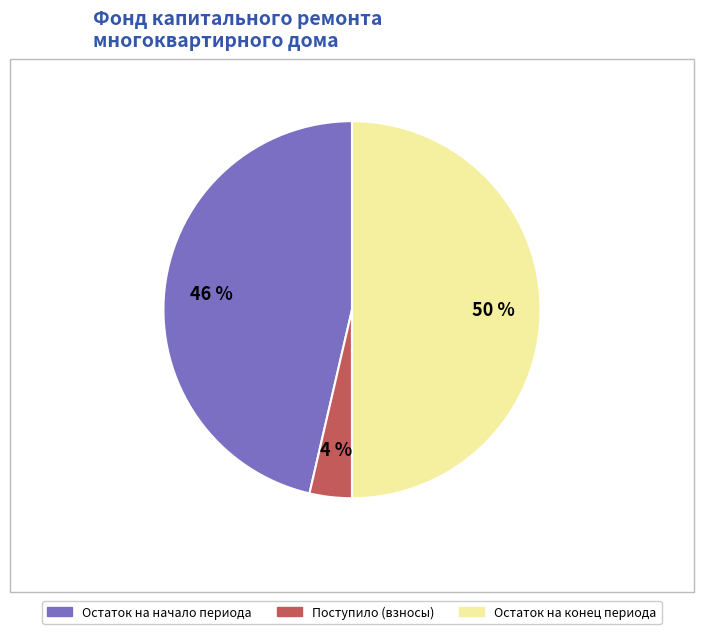

To the nearest percent, what is the difference between the largest and smallest slice percentages?

46%